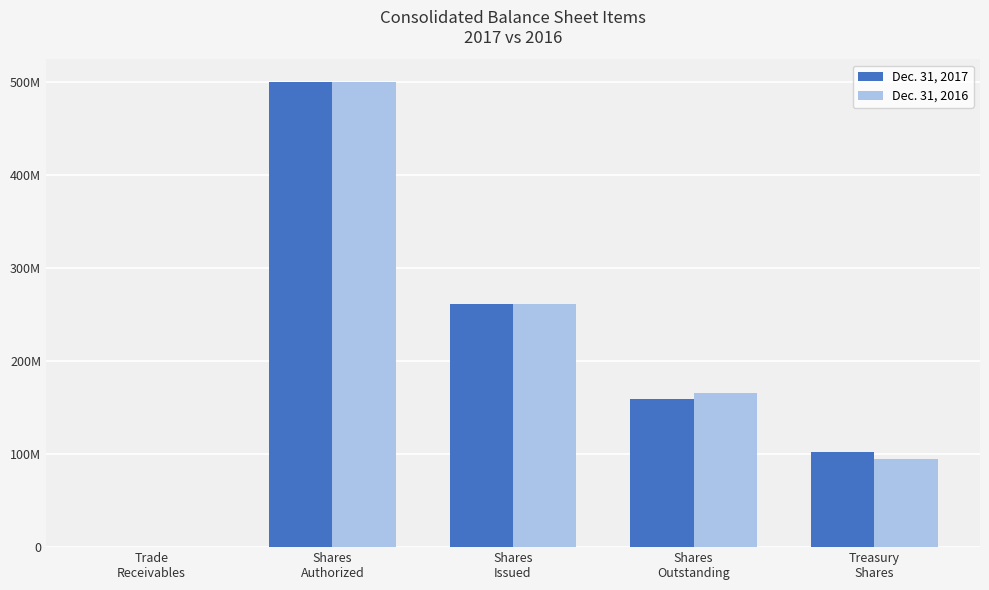

At which label does Dec. 31, 2016 first exceed 165975204?

Shares
Authorized